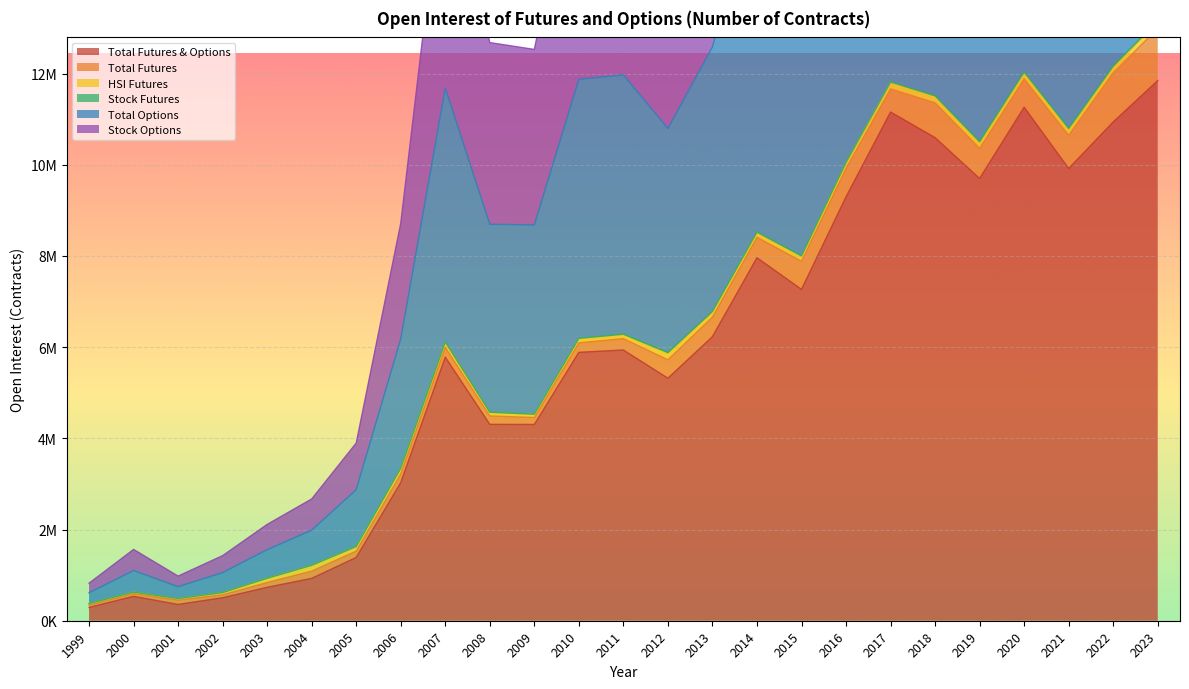

Between 2001 and 2013, which series saw the biggest shift?

Total Options